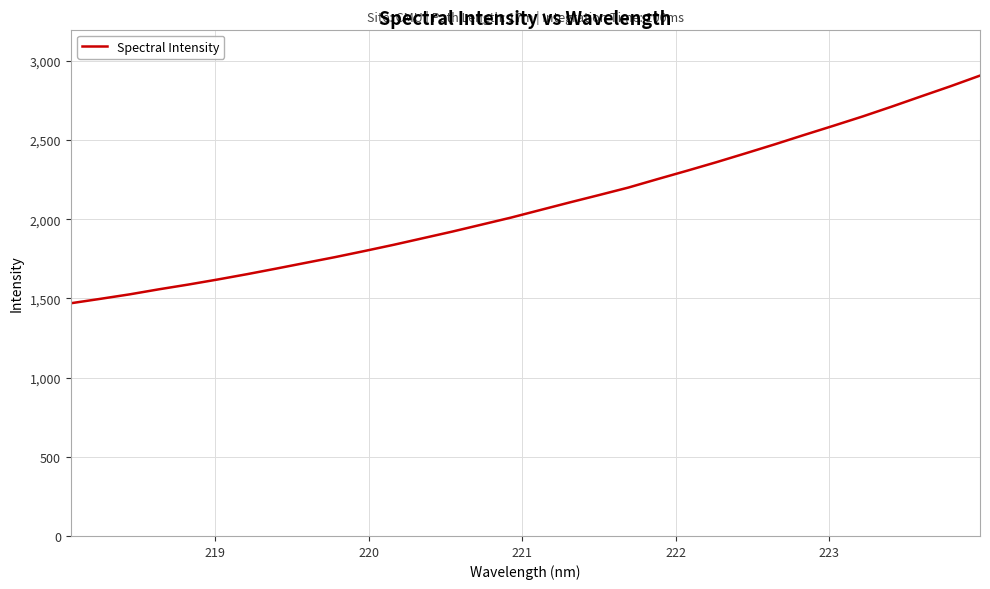

What is the difference between the maximum and minimum values?

1437.5